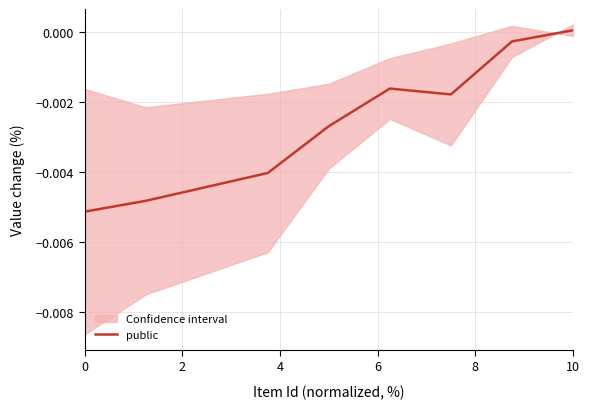

True or false: there are more than 2 points higher than both neighbors.

False